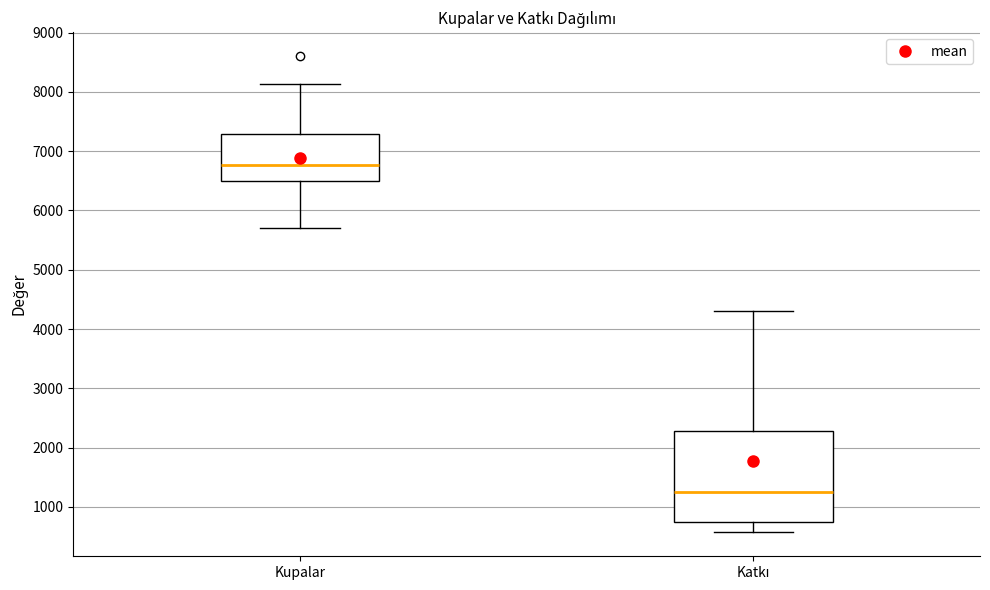

Where does the median line of the box for Kupalar sit on the y-axis? The values are not printed on the chart, so give them approximately, as read against the axis.

6800